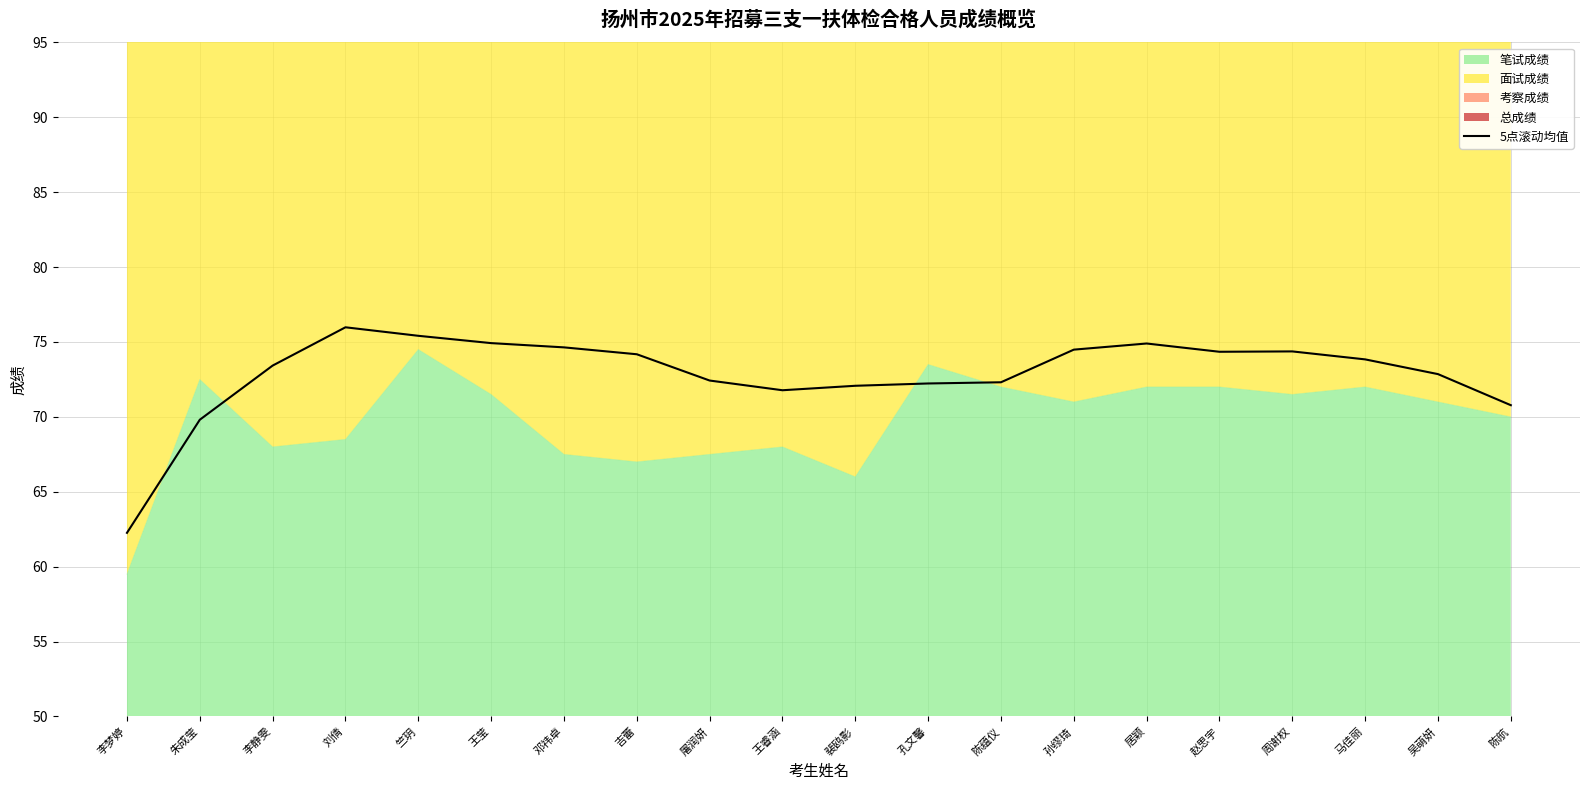

Is it true that the value at 赵思宇 is 74.3?

True